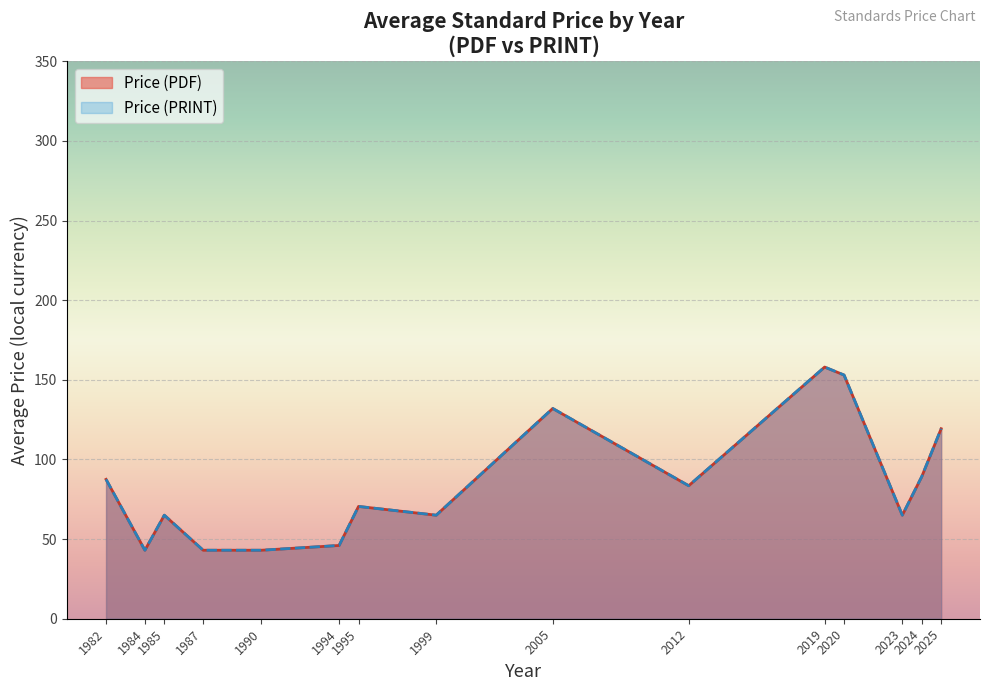

Does the chart display data point markers on the line(s)?

No